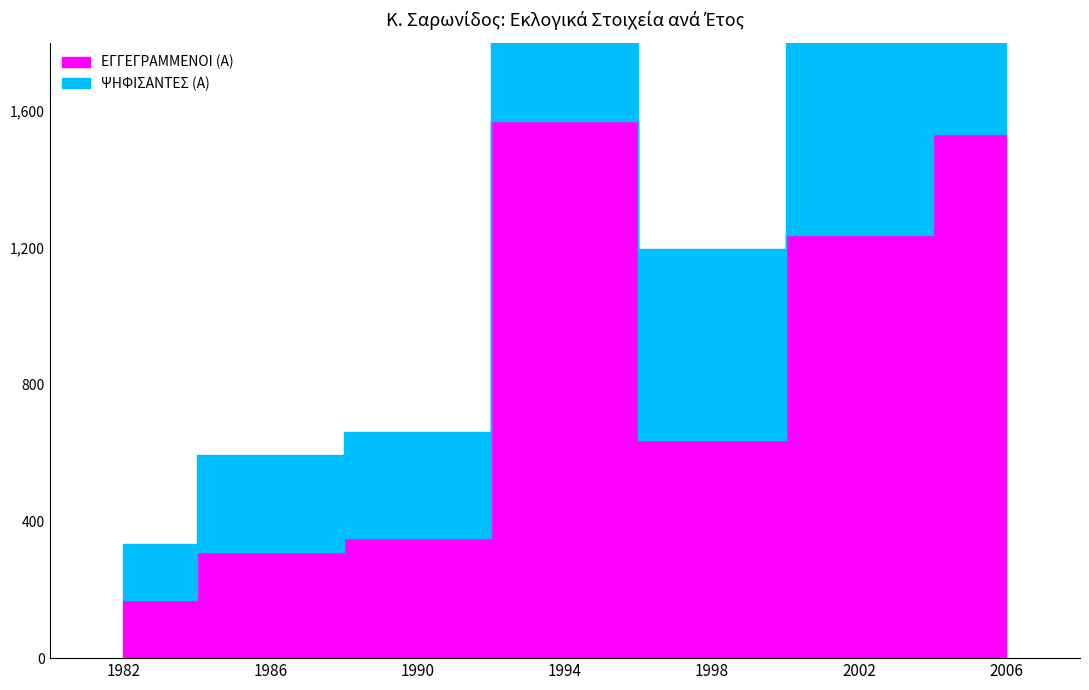

True or false: ΕΓΓΕΓΡΑΜΜΕΝΟΙ (Α) and ΨΗΦΙΣΑΝΤΕΣ (Α) cross at least once.

False